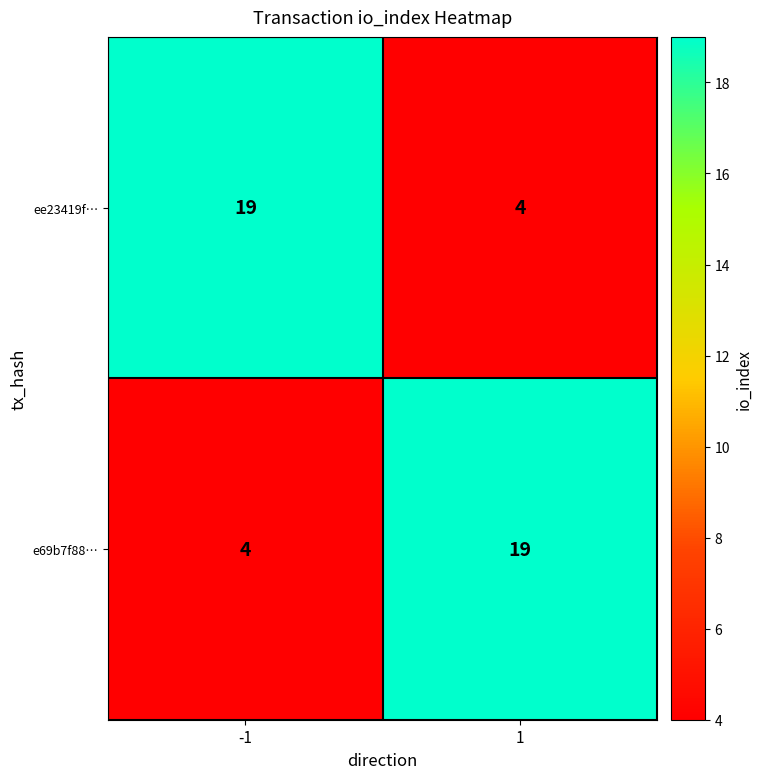

What is the minimum value for ee23419f…?

4